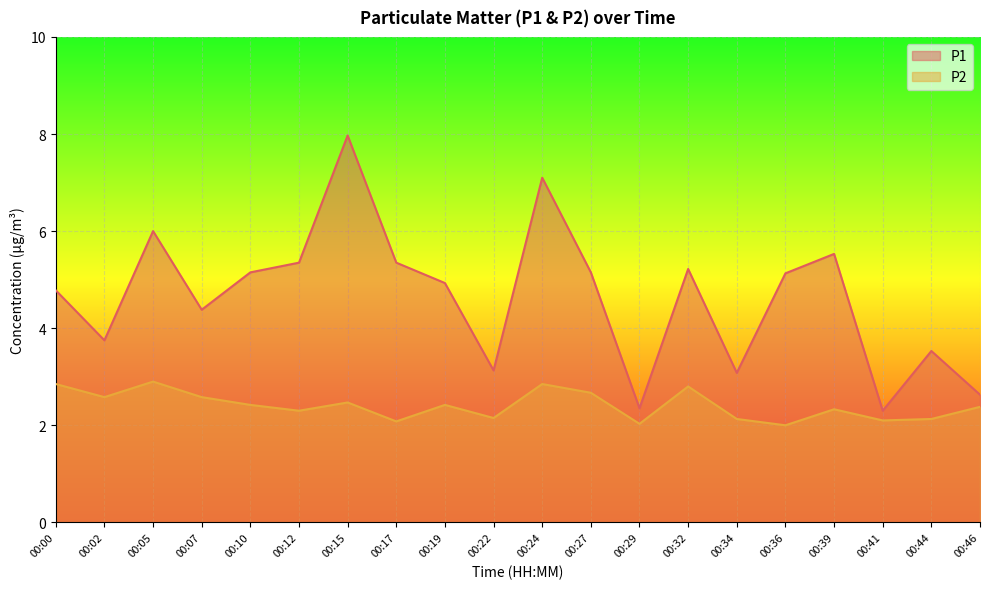

True or false: P2 and P1 cross at least once.

False